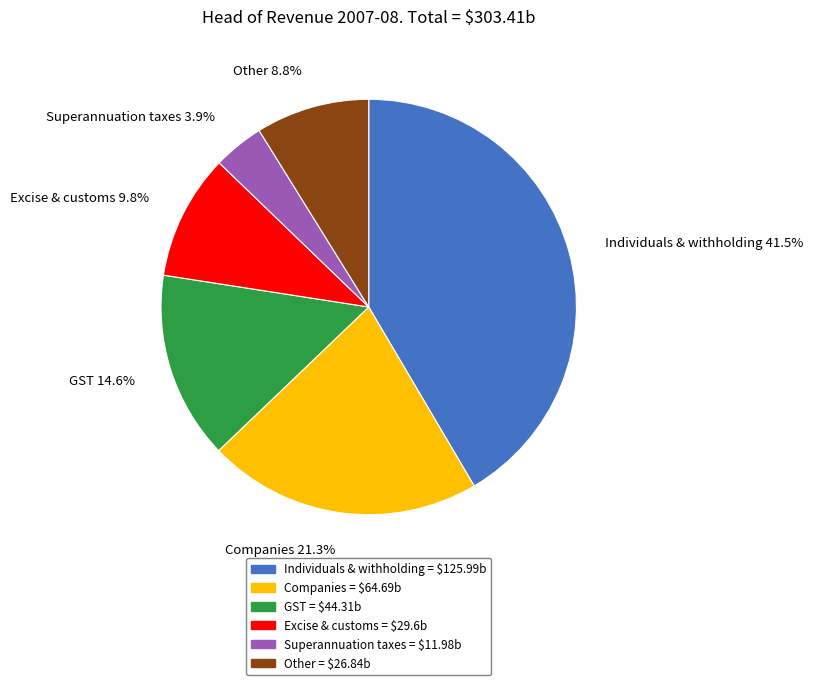

Is there any slice that represents more than half of the pie?

No